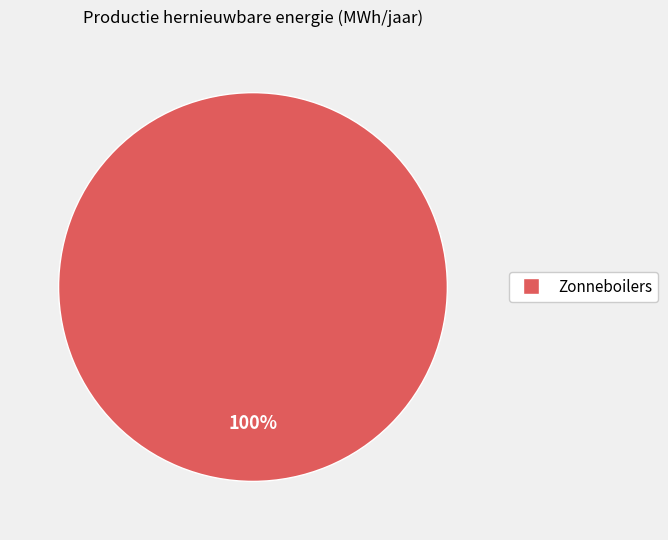

Is there a majority slice in this chart?

Yes